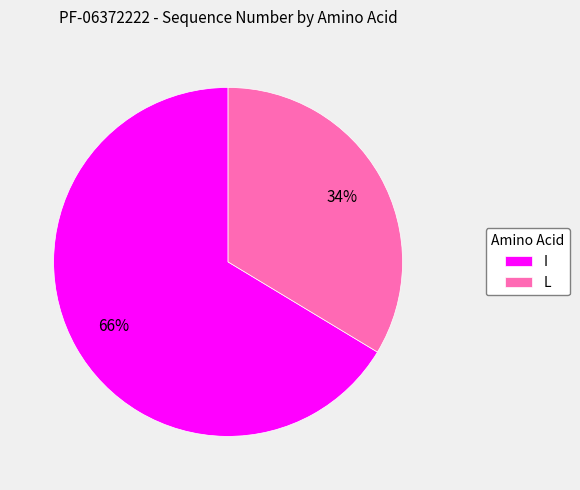

Does I represent more than half of the total?

Yes